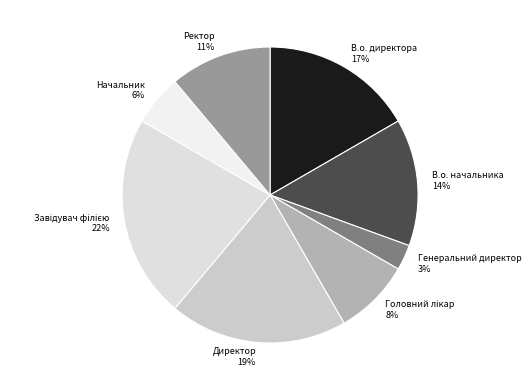

Does В.о. начальника account for over 50% of the chart?

No